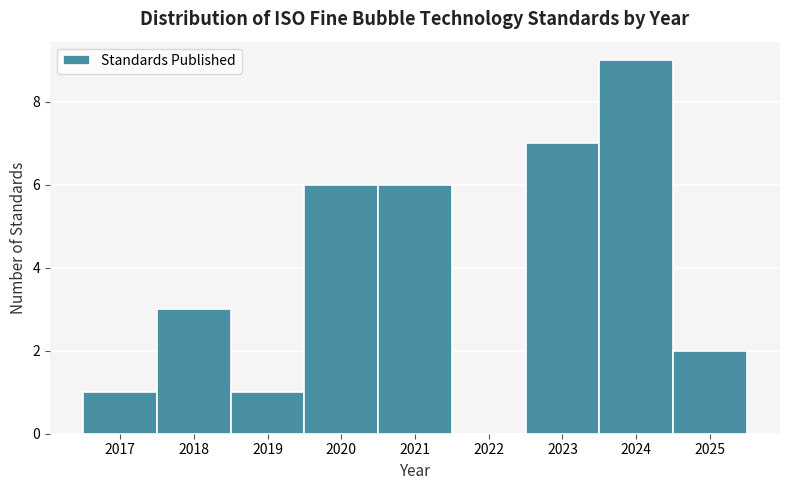

Over which range of the x-axis is the bar tallest?

2023.5 to 2024.5